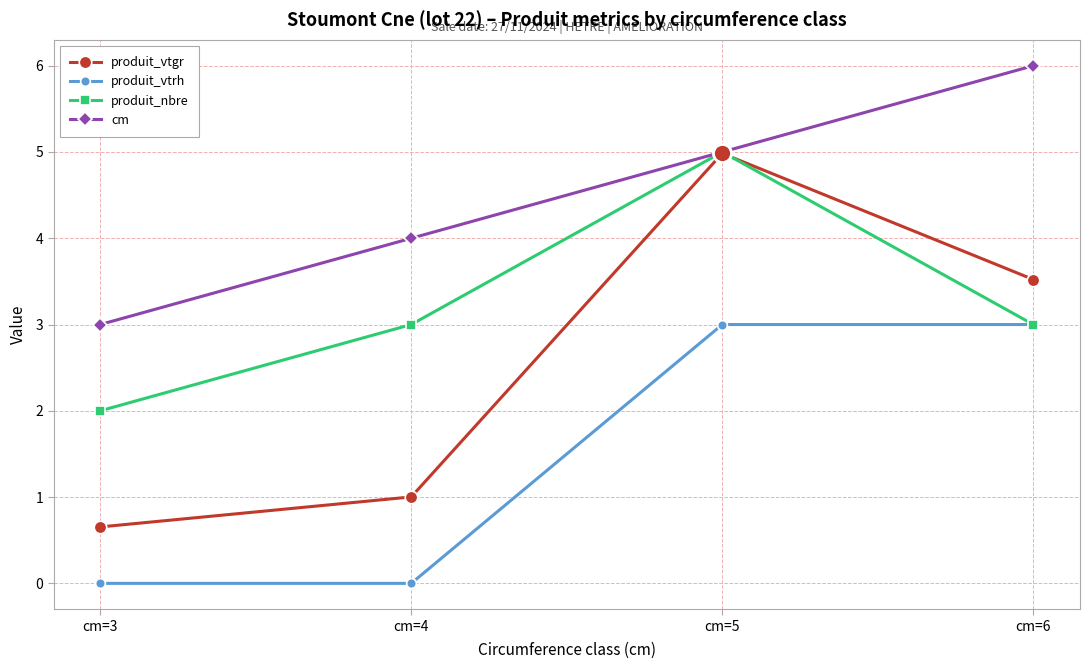

How many lines are shown in the chart?

4